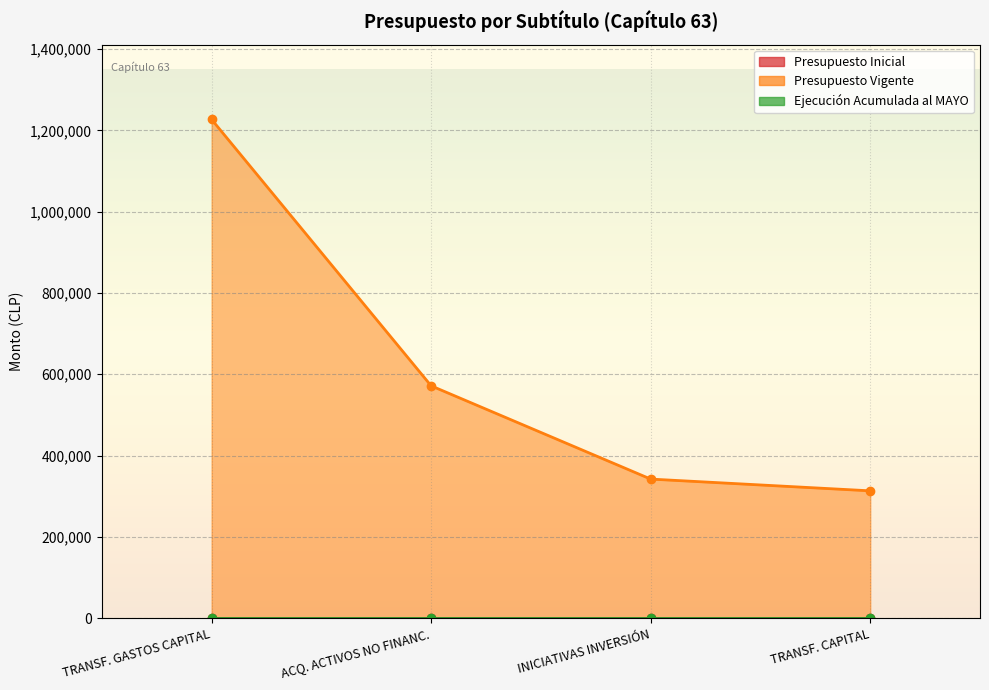

Reading left to right, what are all the values shown in this chart?

Presupuesto Inicial: TRANSFERENCIAS PARA GASTOS DE CAPITAL=0	ADQUISICIÓN DE ACTIVOS NO FINANCIEROS=0	INICIATIVAS DE INVERSIÓN=0	TRANSFERENCIAS DE CAPITAL=0
Presupuesto Vigente: TRANSFERENCIAS PARA GASTOS DE CAPITAL=1227000	ADQUISICIÓN DE ACTIVOS NO FINANCIEROS=571582	INICIATIVAS DE INVERSIÓN=342170	TRANSFERENCIAS DE CAPITAL=313248
Ejecución Acumulada al MAYO: TRANSFERENCIAS PARA GASTOS DE CAPITAL=0	ADQUISICIÓN DE ACTIVOS NO FINANCIEROS=0	INICIATIVAS DE INVERSIÓN=0	TRANSFERENCIAS DE CAPITAL=0